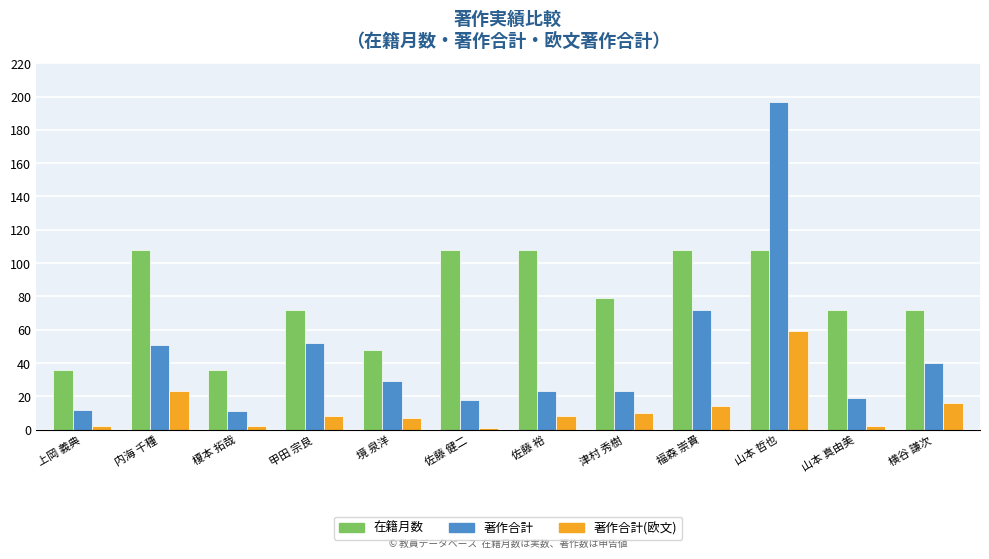

What is the difference between the highest and lowest values at 甲田 宗良?

64